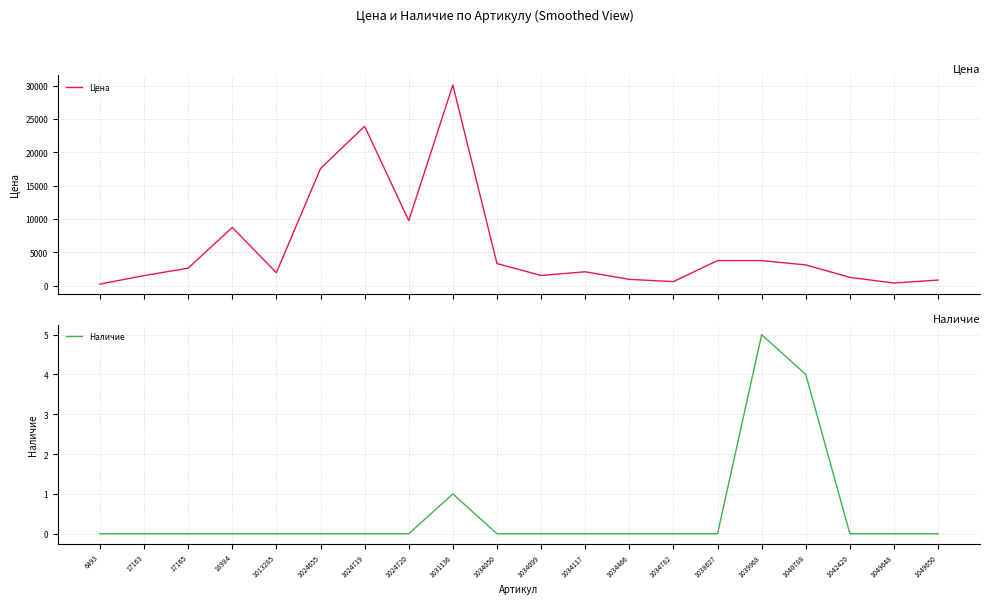

True or false: Цена and Наличие intersect in this chart.

False